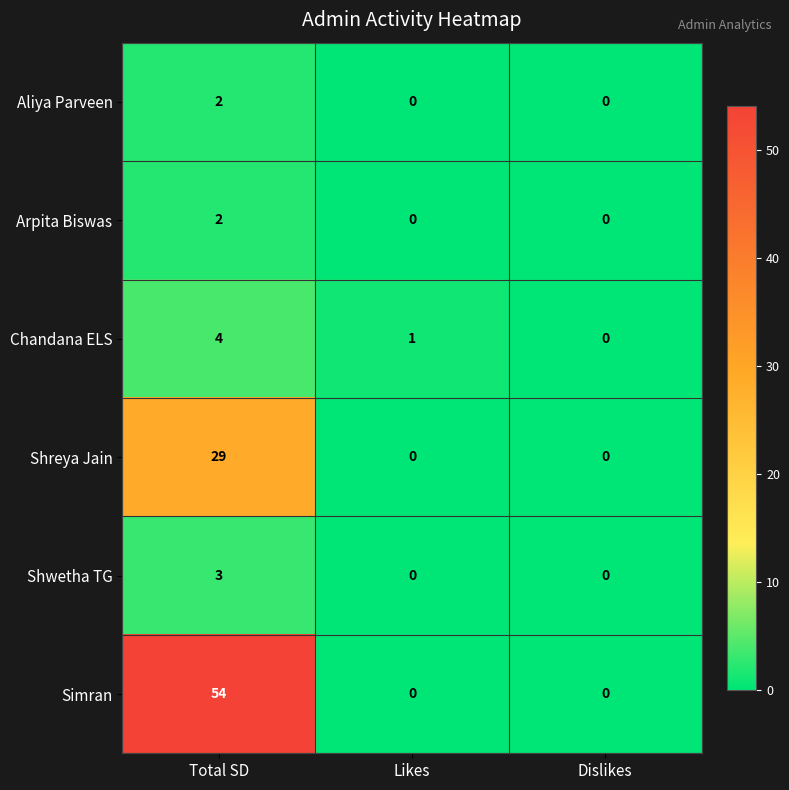

Where does the Chandana ELS series first go above 1?

Total SD